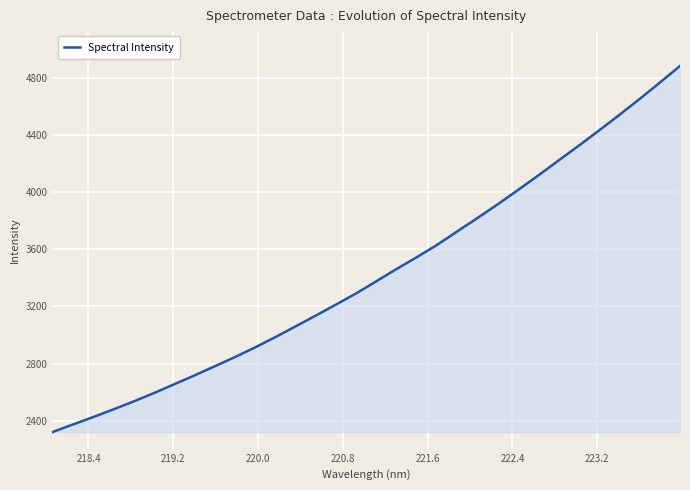

Does the chart display data point markers on the line(s)?

No